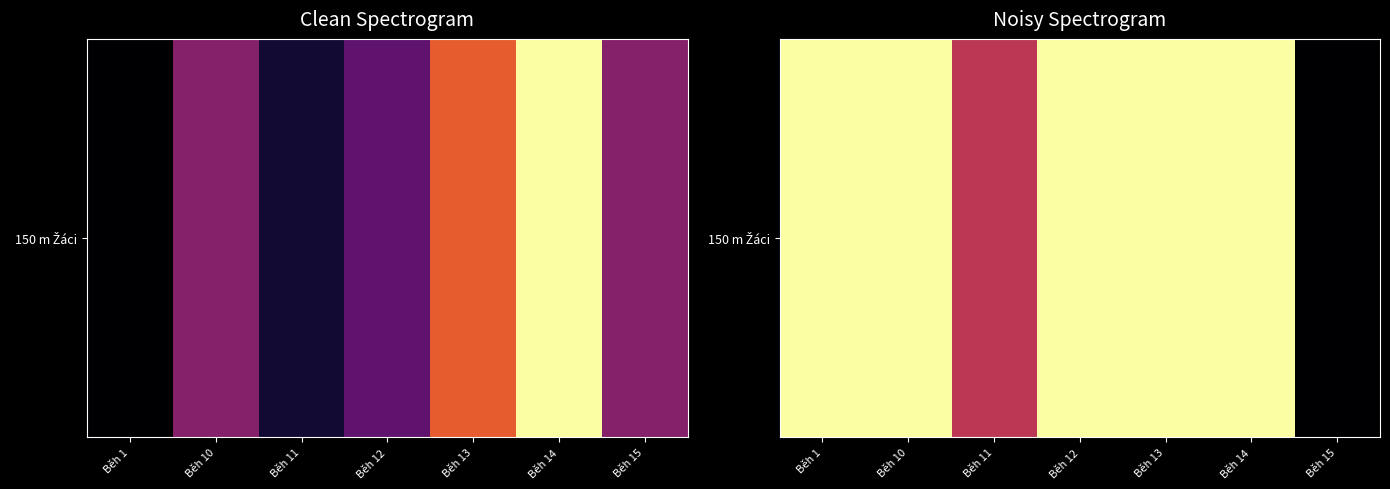

What is the change in value from Běh 10 to Běh 15?

-2